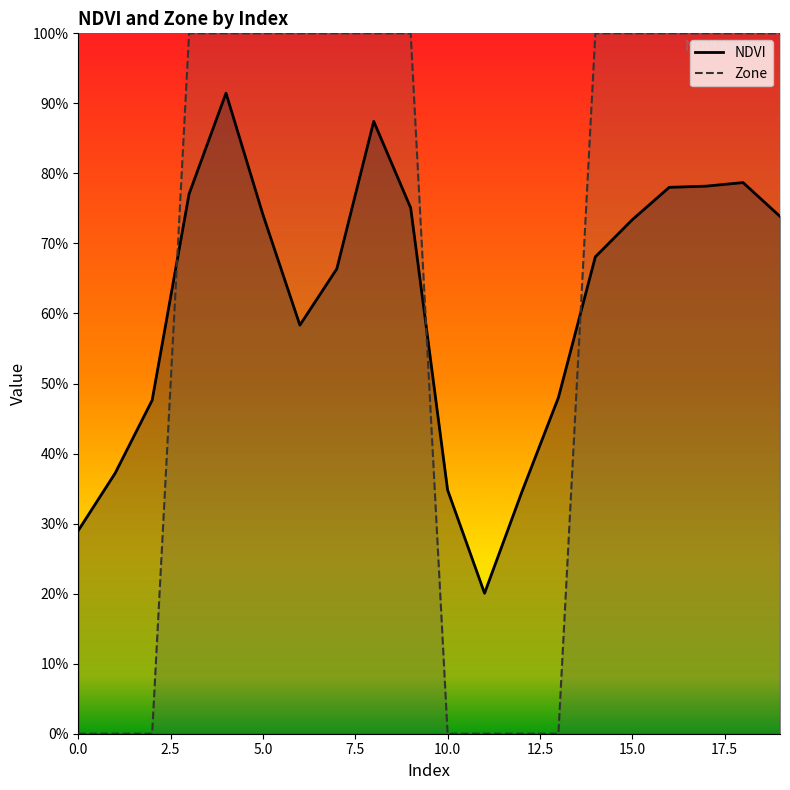

Reading left to right, list all the values displayed in this chart.

NDVI: 0=0.3	1=0.4	2=0.5	3=0.8	4=0.9	5=0.7	6=0.6	7=0.7	8=0.9	9=0.8	10=0.3	11=0.2	12=0.3	13=0.5	14=0.7	15=0.7	16=0.8	17=0.8	18=0.8	19=0.7
Zone: 0=0.0	1=0.0	2=0.0	3=1.0	4=1.0	5=1.0	6=1.0	7=1.0	8=1.0	9=1.0	10=0.0	11=0.0	12=0.0	13=0.0	14=1.0	15=1.0	16=1.0	17=1.0	18=1.0	19=1.0